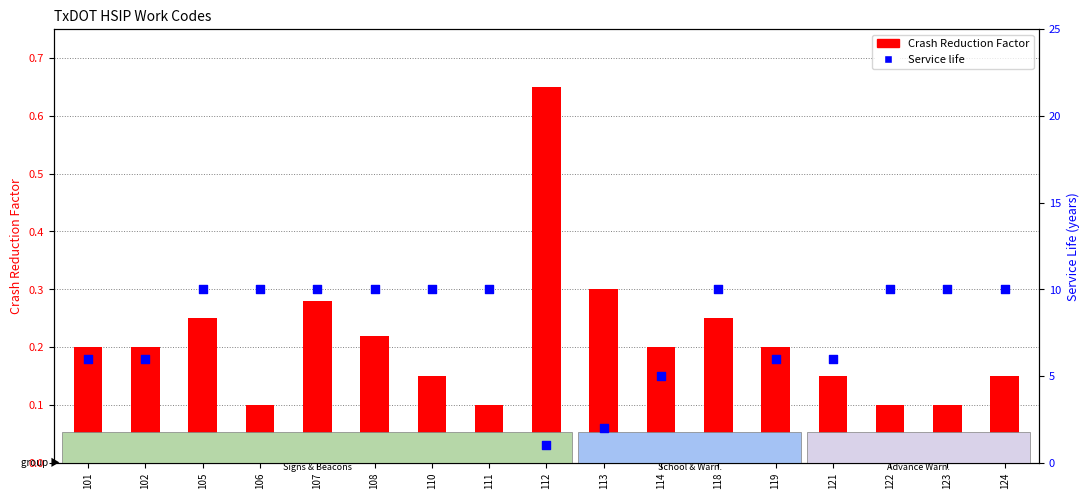

At which category is the sum across all series the highest?

107